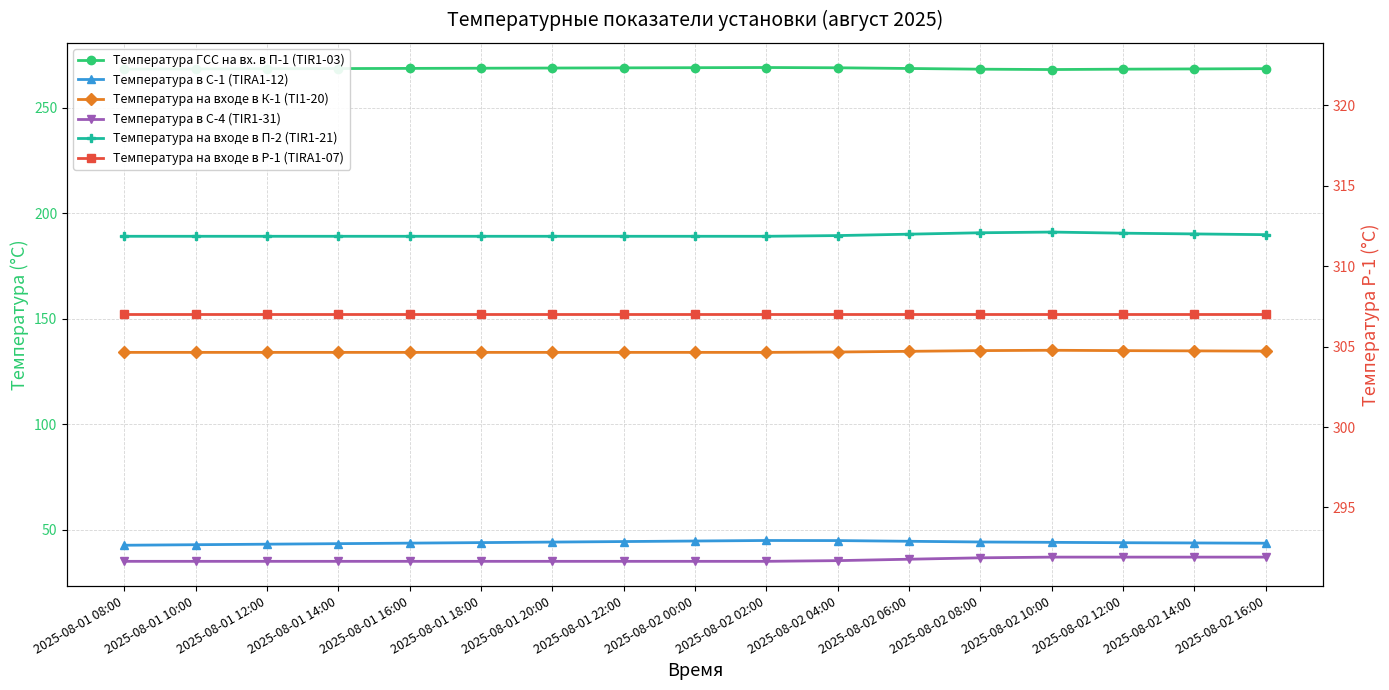

How many lines are shown in the chart?

6